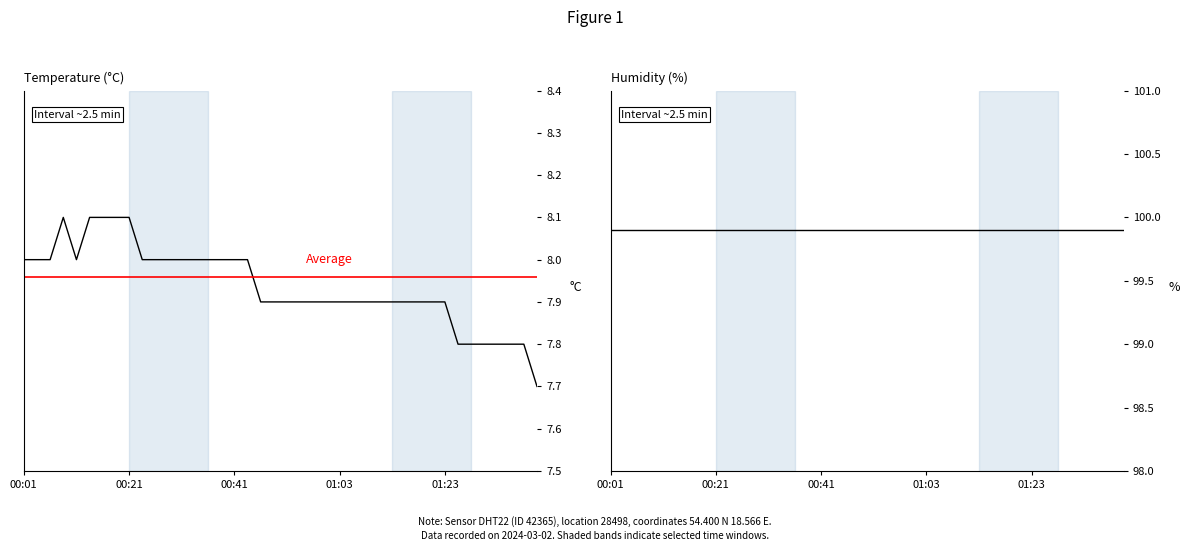

How many interior local valleys (lower than both neighbors) does the data have?

1